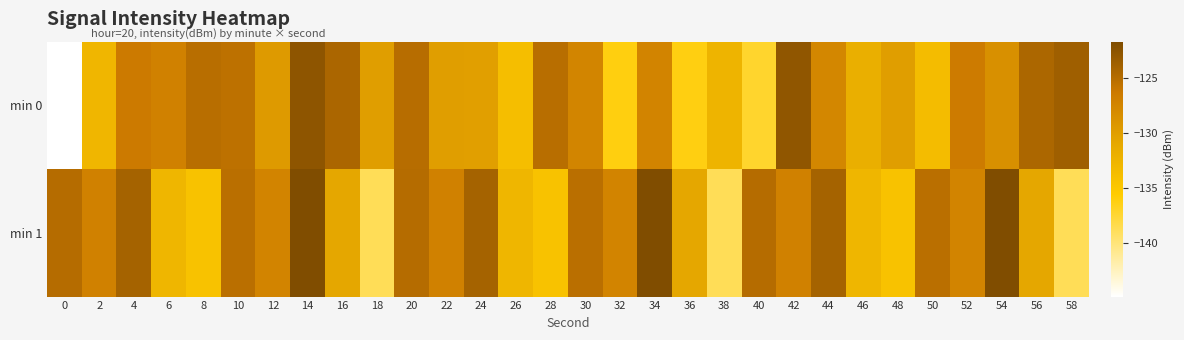

How many series are shown in this chart?

2